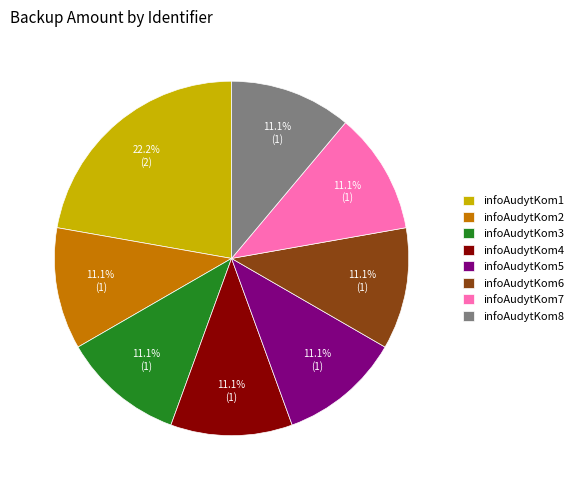

What is the ratio of the value at infoAudytKom8 to the value at infoAudytKom7?

1.0